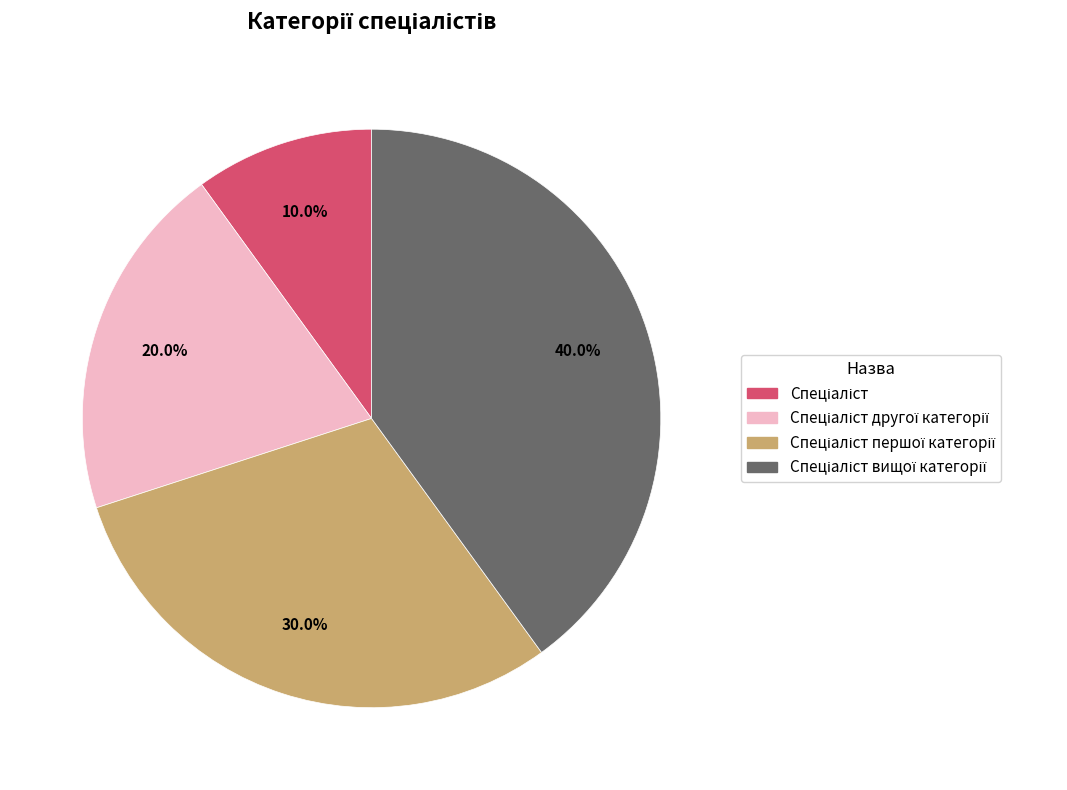

Is there a majority slice in this chart?

No